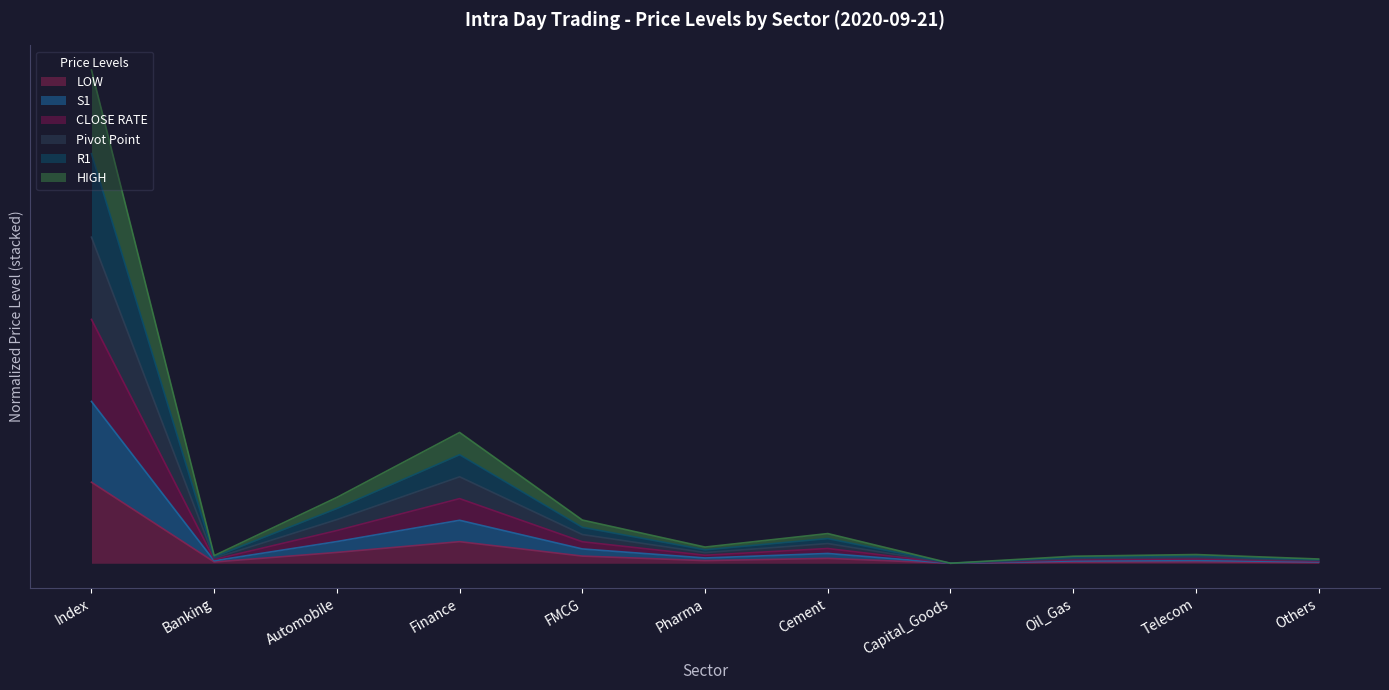

What is the difference between the second highest and second lowest values in the Pivot Point series?

1.5